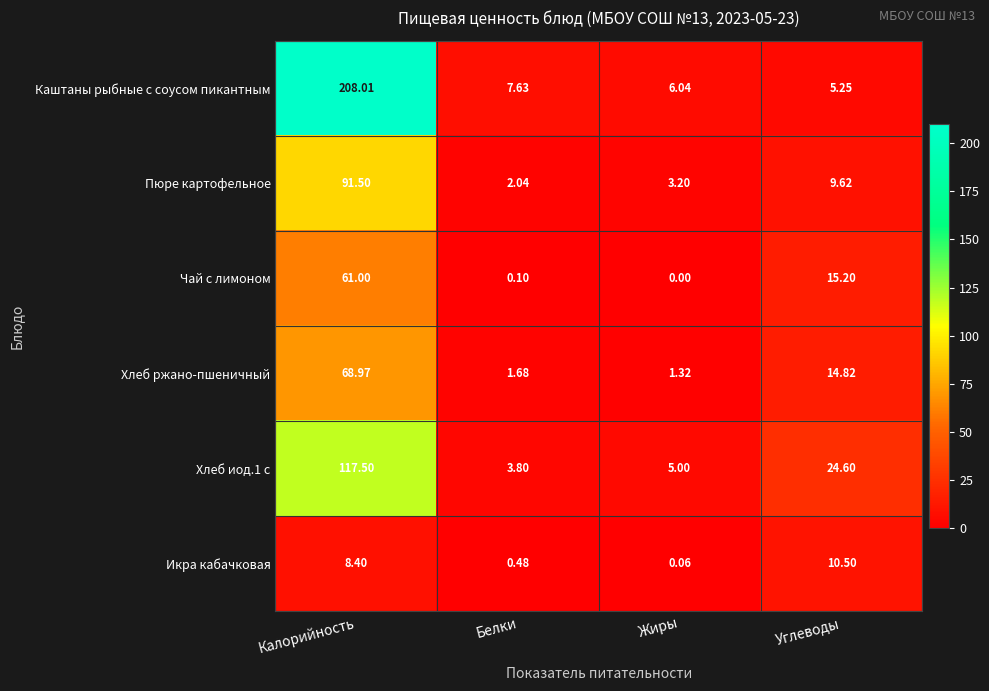

Which series changed the most between Калорийность and Углеводы?

Каштаны рыбные с соусом пикантным